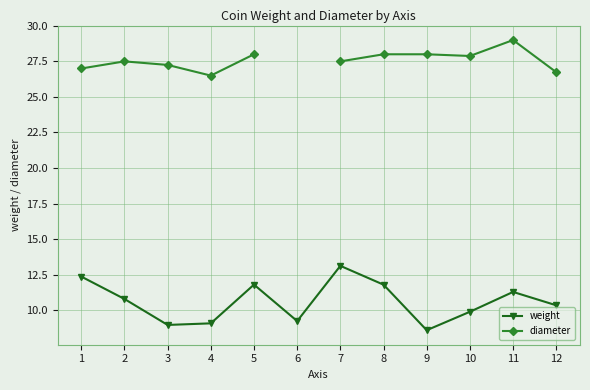

Is it true that diameter equals 44.8 at 5?

False